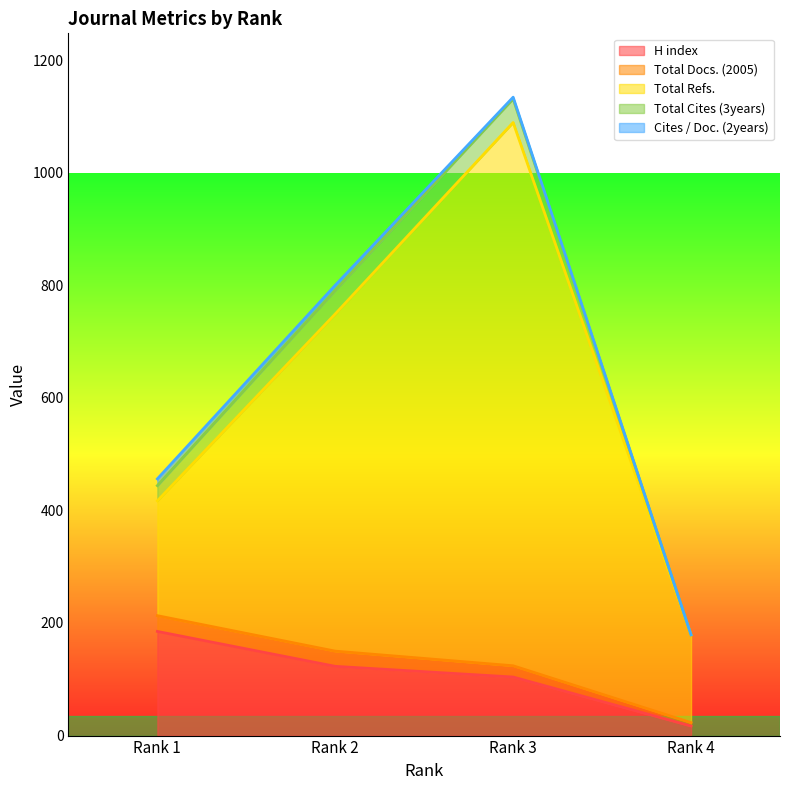

What is the greatest value displayed?

965